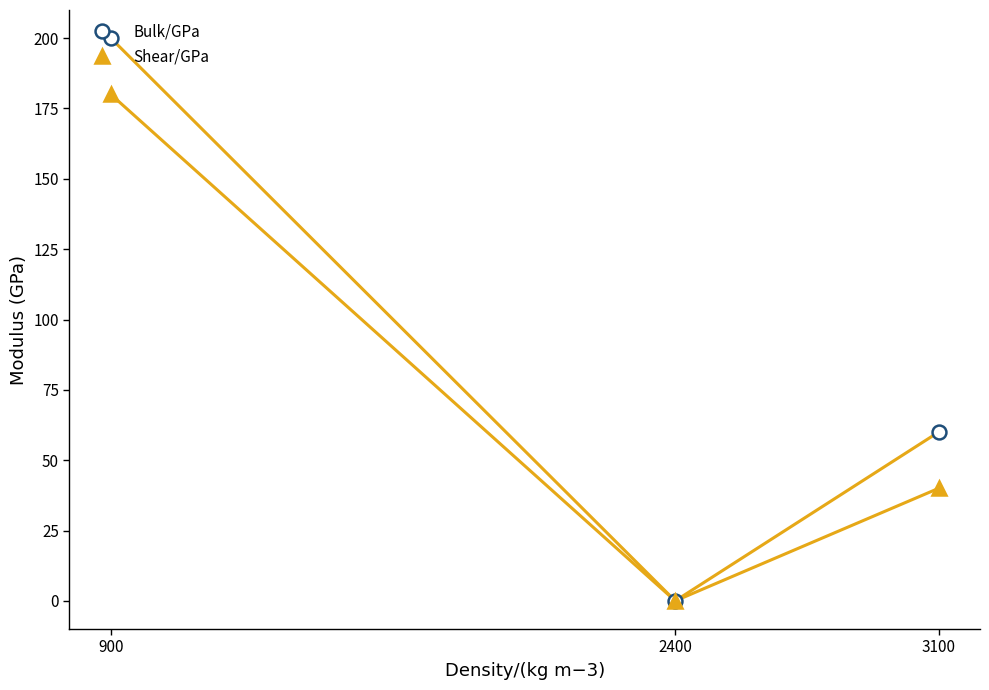

List the series in order of their overall mean, highest first.

Bulk/GPa, Shear/GPa